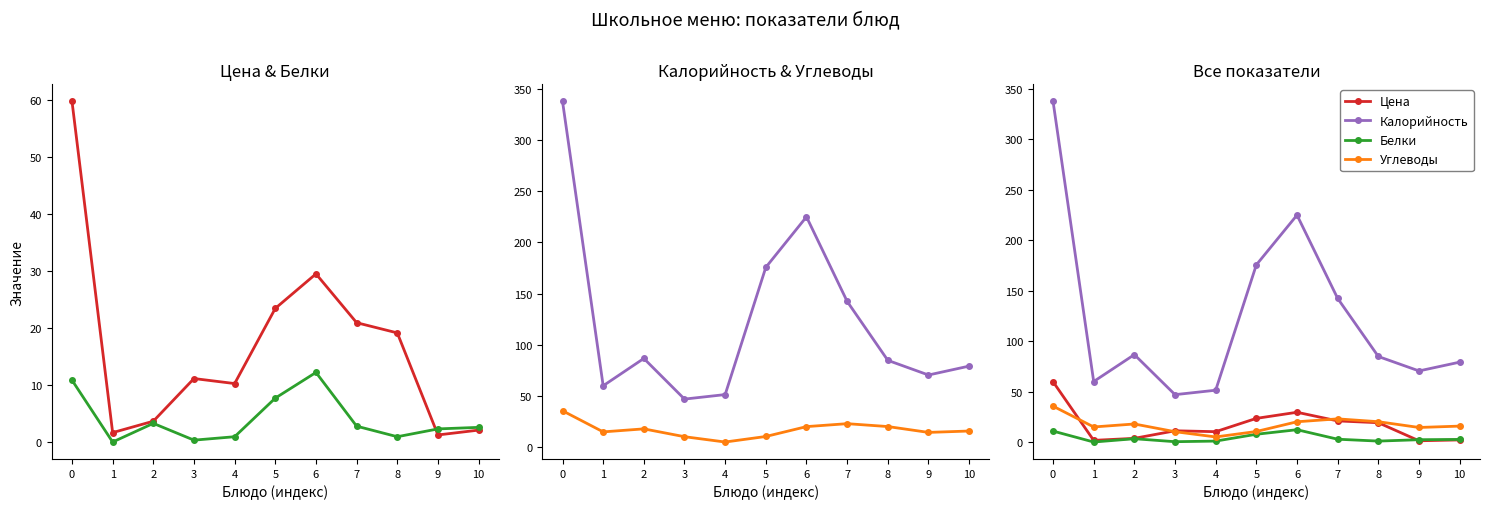

Where is the first local minimum for Белки?

1